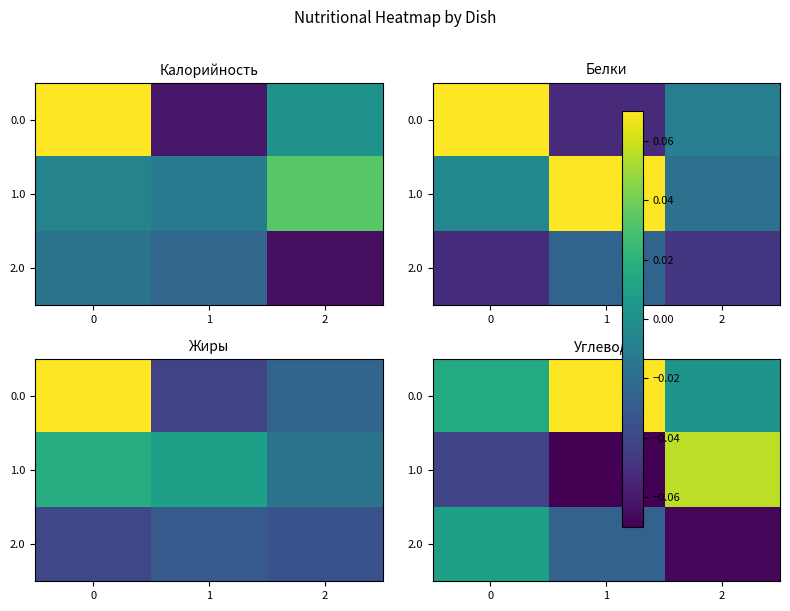

What is the difference between the highest and lowest values at 0?

0.1